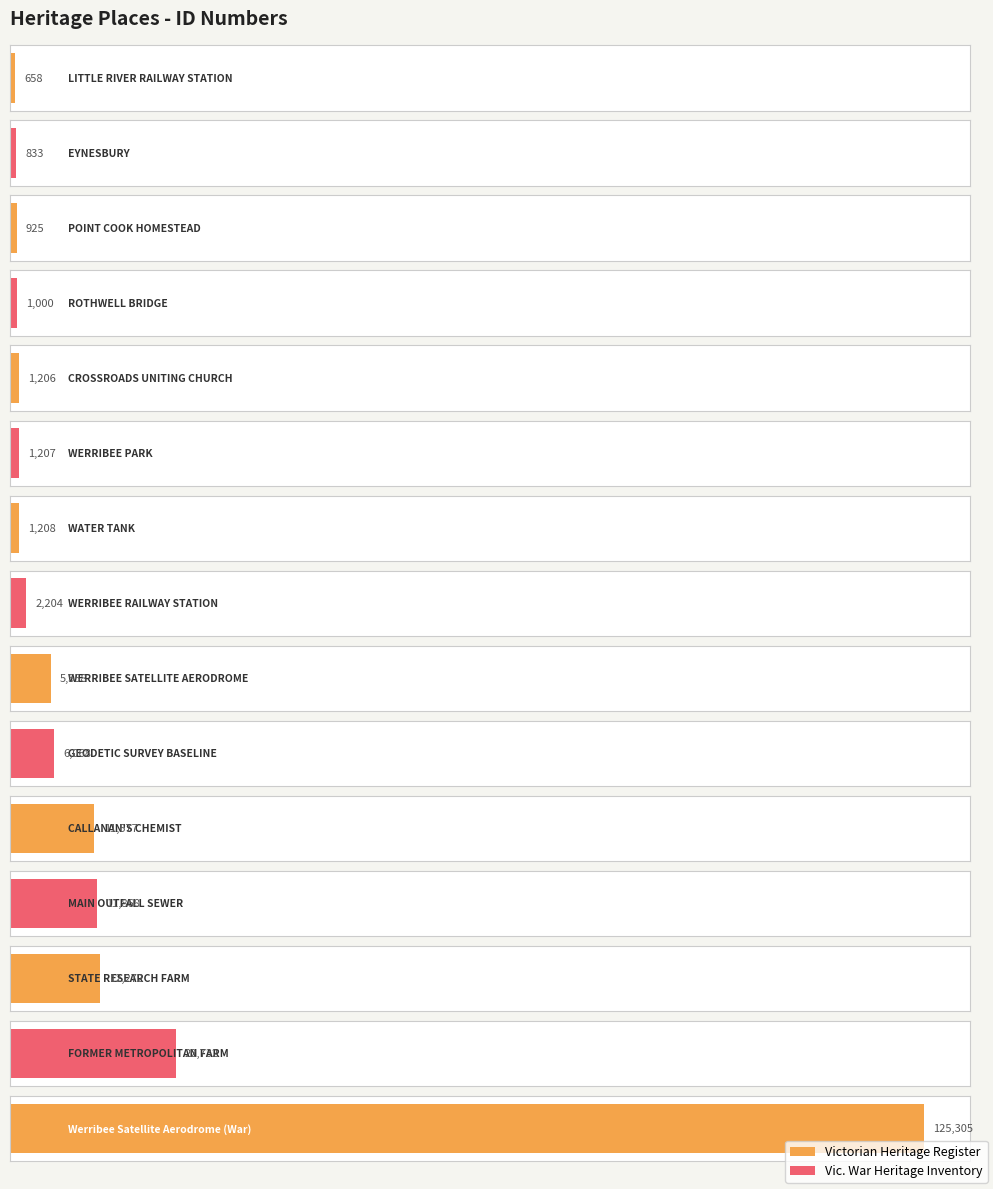

Count the number of values greater than 2204.

7